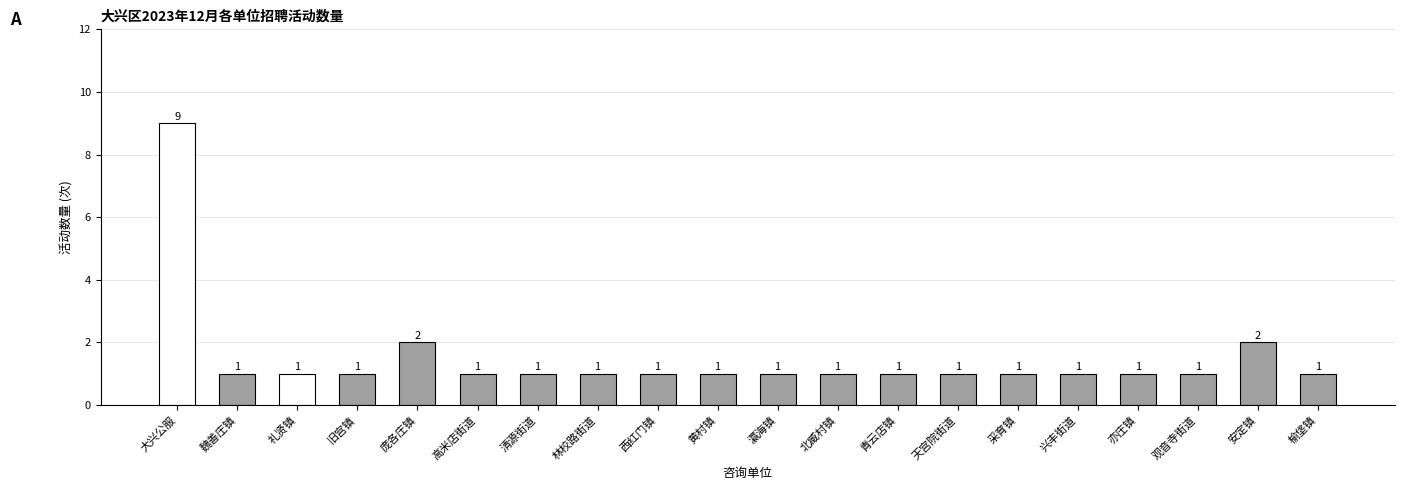

What is the difference between the maximum and minimum values?

8